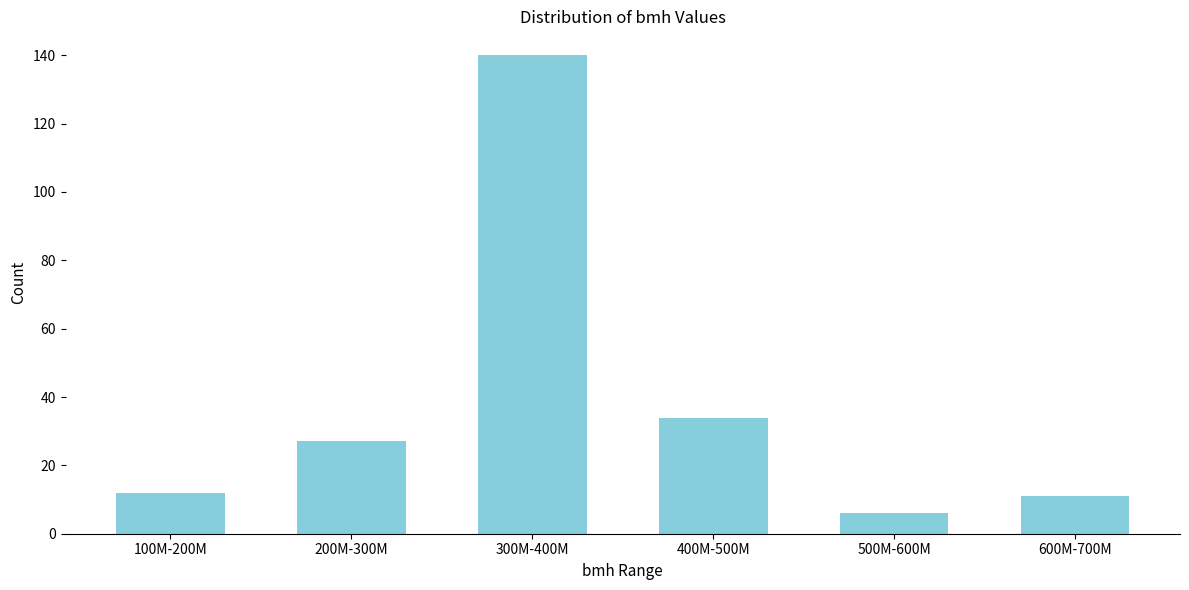

Reading left to right, extract all data points from this chart.

12	27	140	34	6	11